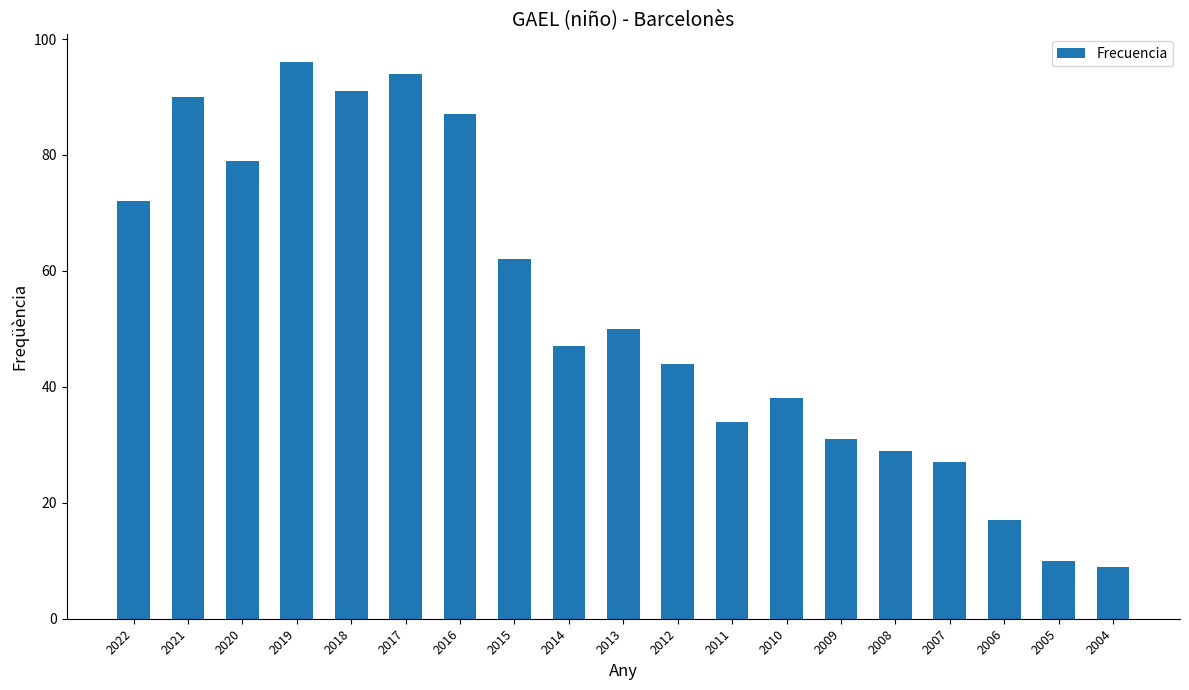

Are the bars grouped side by side (vs. stacked)?

No